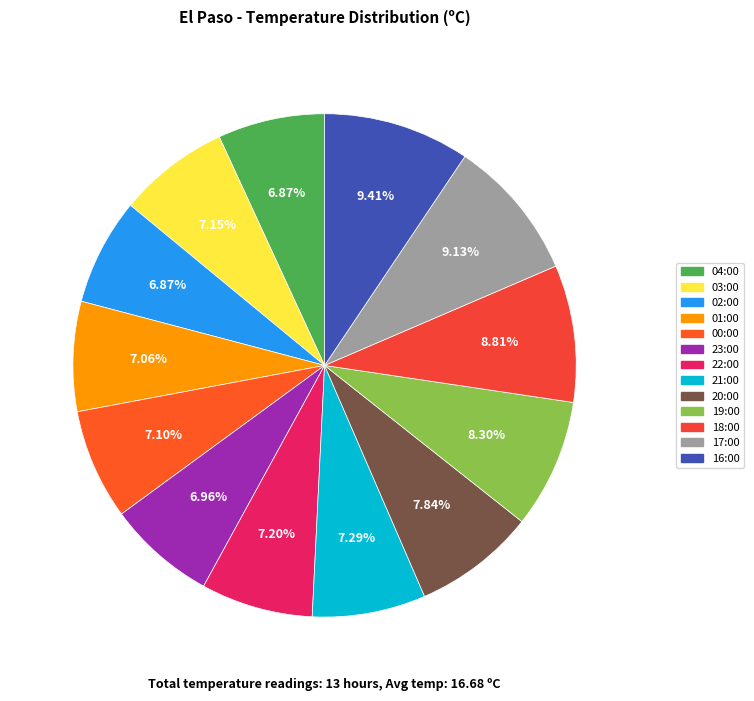

Is it true that 04:00 is 19% of the pie?

False